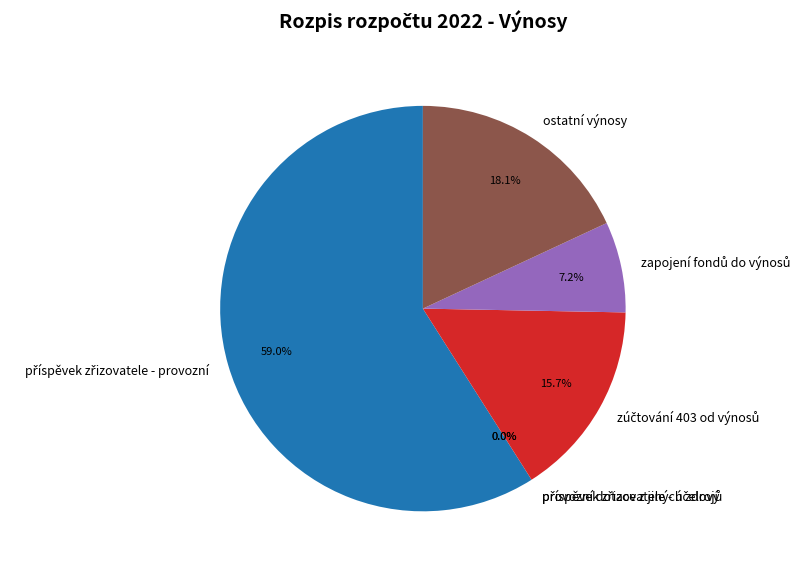

To the nearest percent, what percentage of the pie is ostatní výnosy?

18%